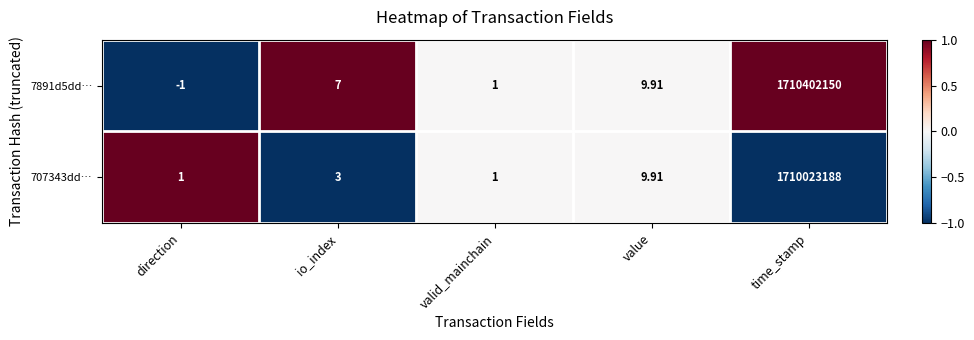

At which category does the chart reach its minimum across all series?

direction